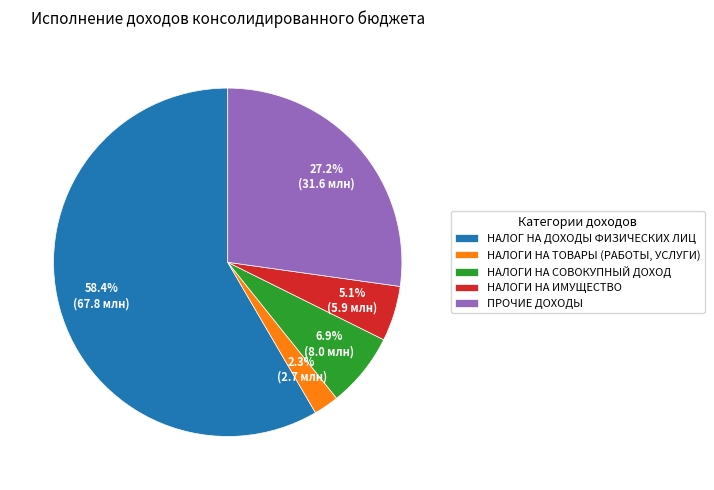

To the nearest percent, what is the average slice percentage?

20%